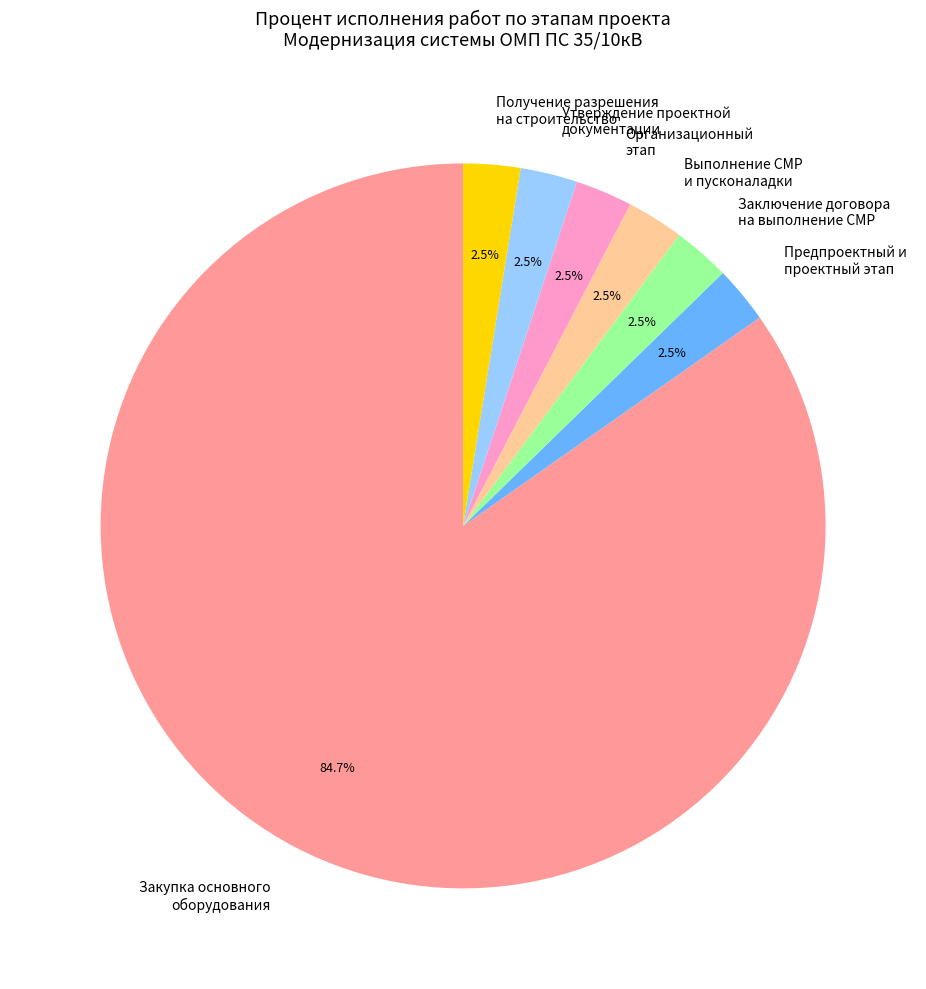

Which category has the biggest portion of the pie?

Закупка основного оборудования